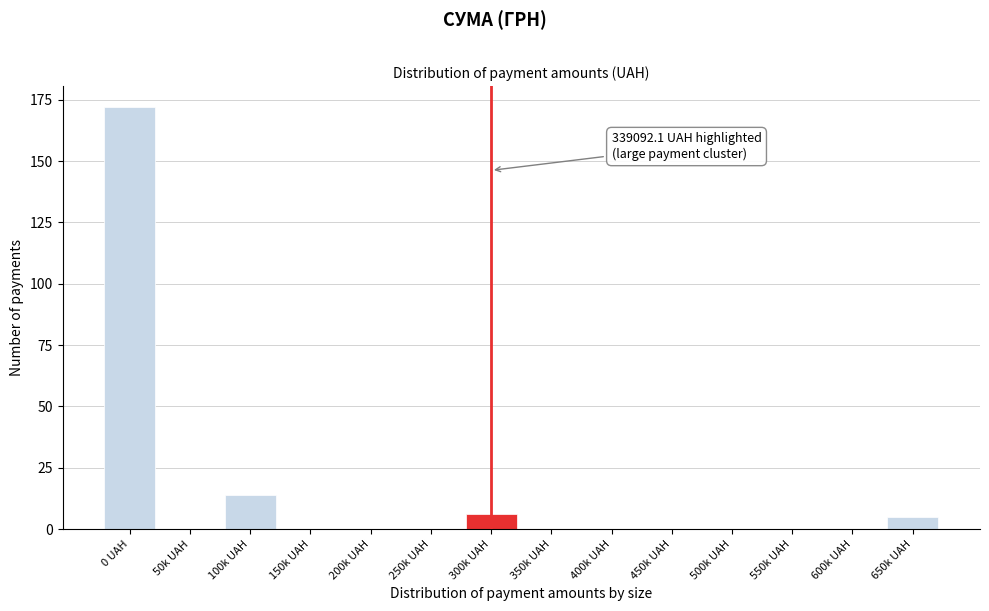

Reading right to left, extract all data points from this chart.

650k UAH=5	600k UAH=0	550k UAH=0	500k UAH=0	450k UAH=0	400k UAH=0	350k UAH=0	300k UAH=6	250k UAH=0	200k UAH=0	150k UAH=0	100k UAH=14	50k UAH=0	0 UAH=172